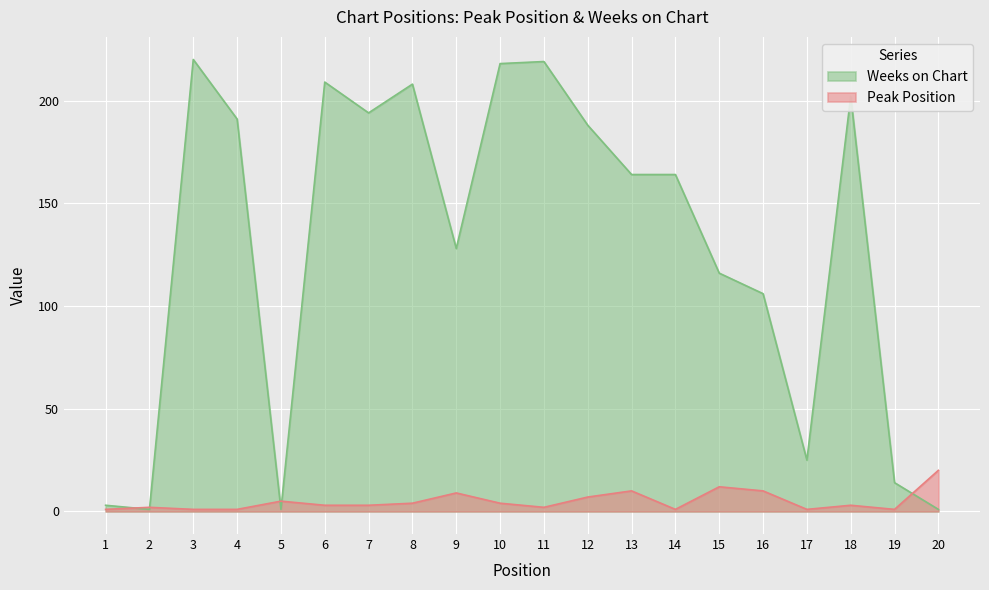

Reading left to right, extract all data points from this chart.

Peak Position: 1=1	2=2	3=1	4=1	5=5	6=3	7=3	8=4	9=9	10=4	11=2	12=7	13=10	14=1	15=12	16=10	17=1	18=3	19=1	20=20
Weeks on Chart: 1=3	2=1	3=220	4=191	5=1	6=209	7=194	8=208	9=128	10=218	11=219	12=188	13=164	14=164	15=116	16=106	17=25	18=202	19=14	20=1